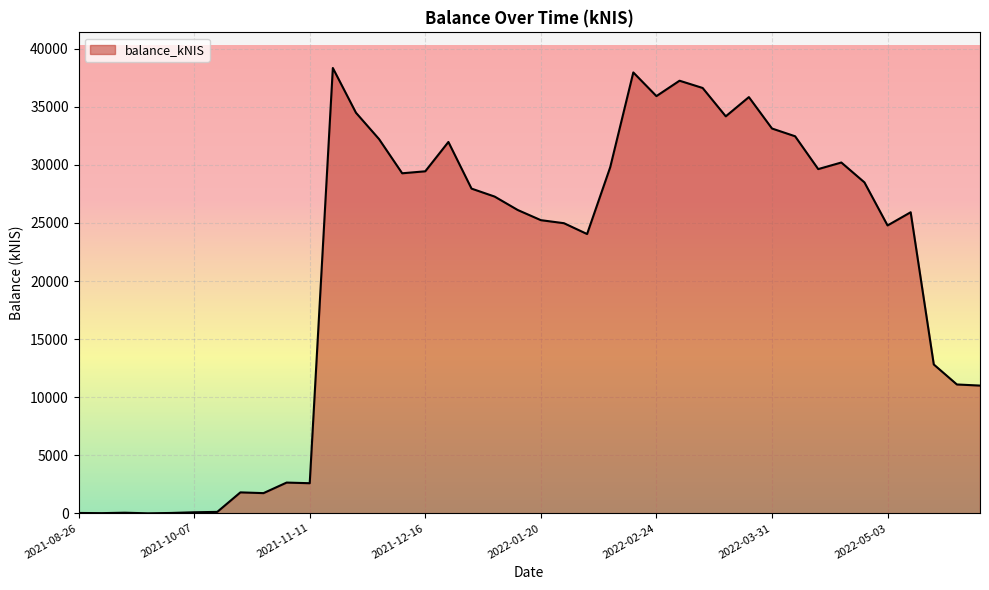

What is the maximum value shown in the chart?

38342.4